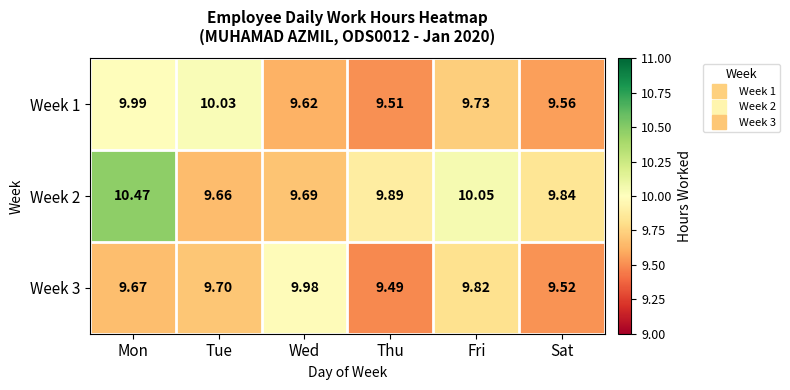

At which label is Week 2 closest to 10?

Fri